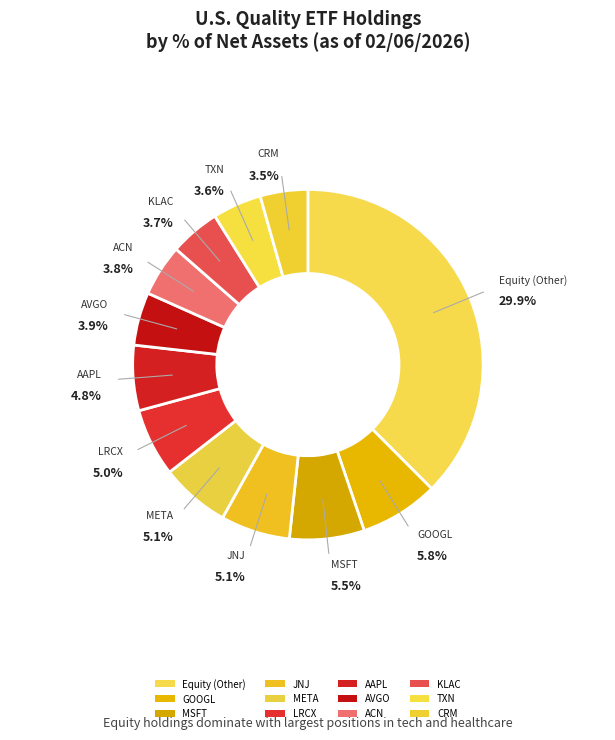

Is JNJ the majority of the pie?

No